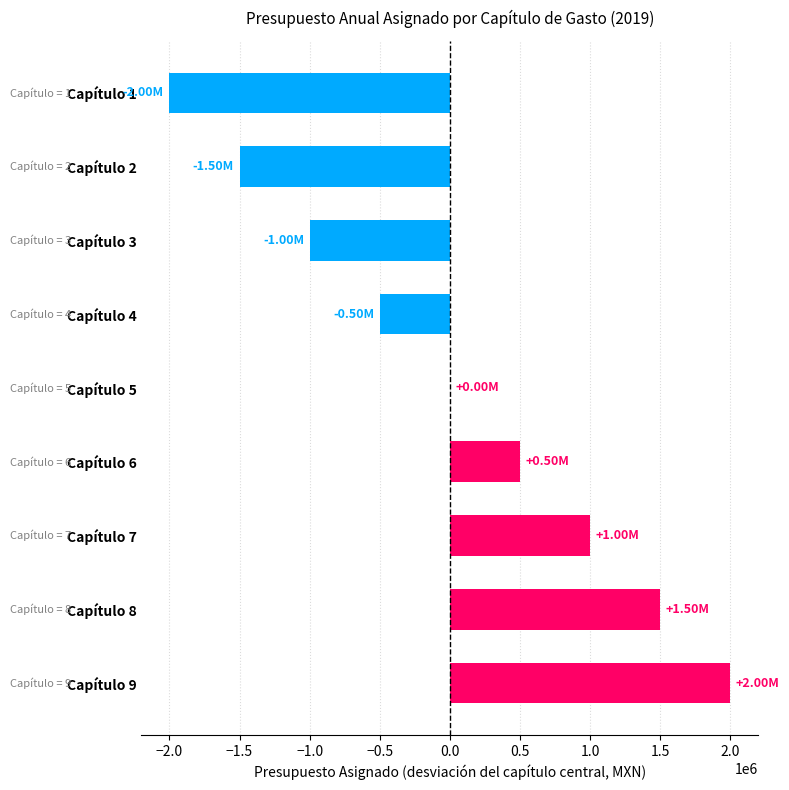

Which category has the highest value across all series?

Capítulo 9